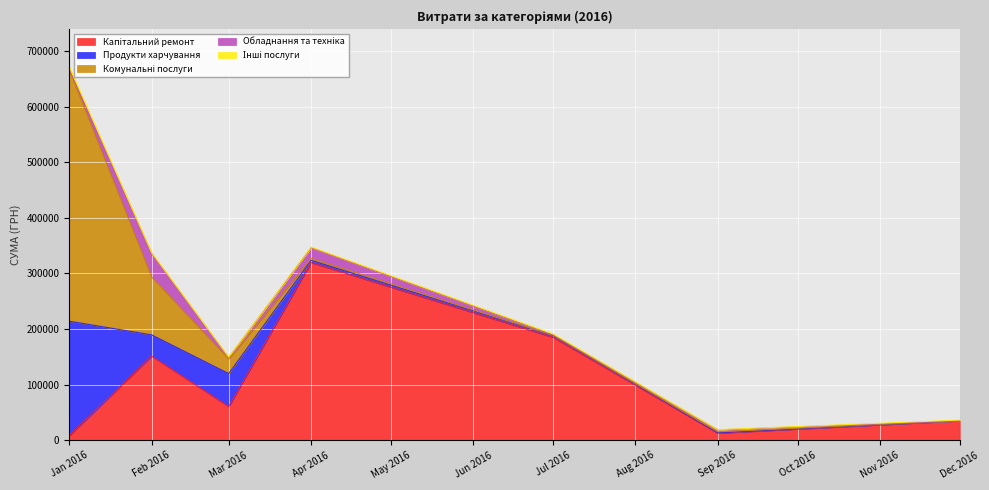

What is the highest value of the Комунальні послуги series?

452100.0